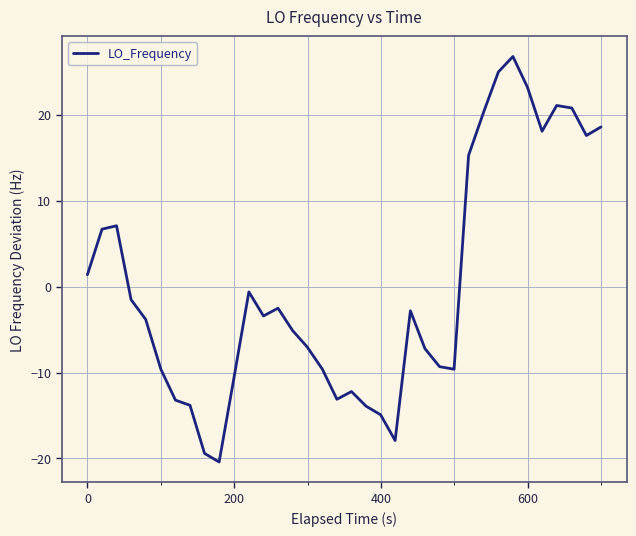

What is the difference between the maximum and minimum values?

47.2